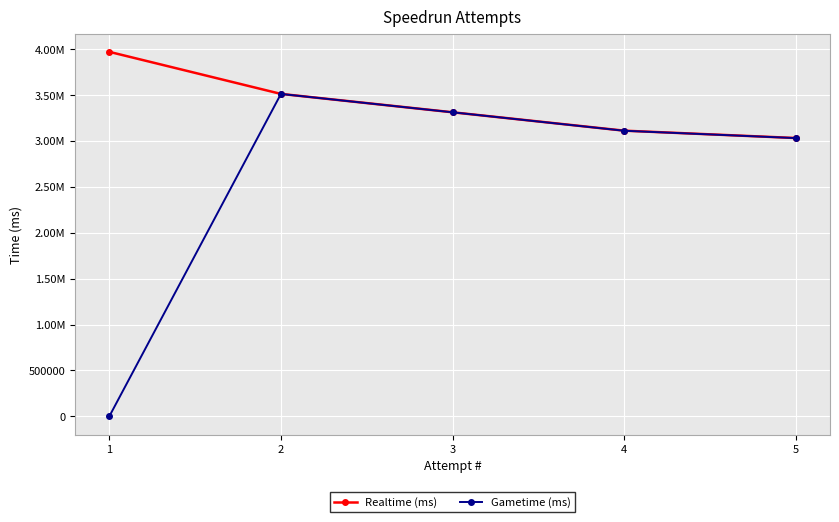

Which category has the highest value across all series?

1